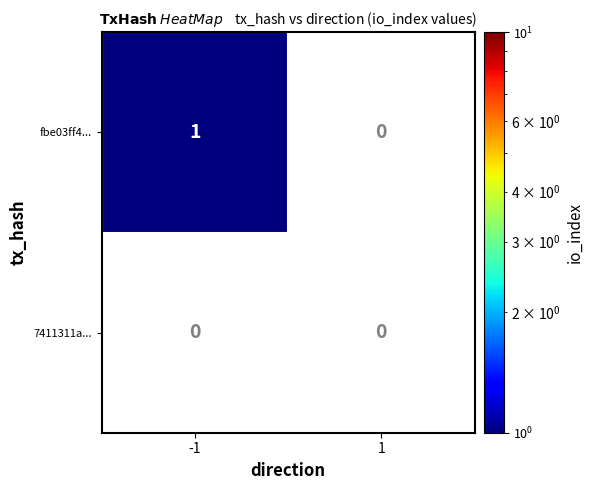

Which series has the largest total across all categories?

fbe03ff4...